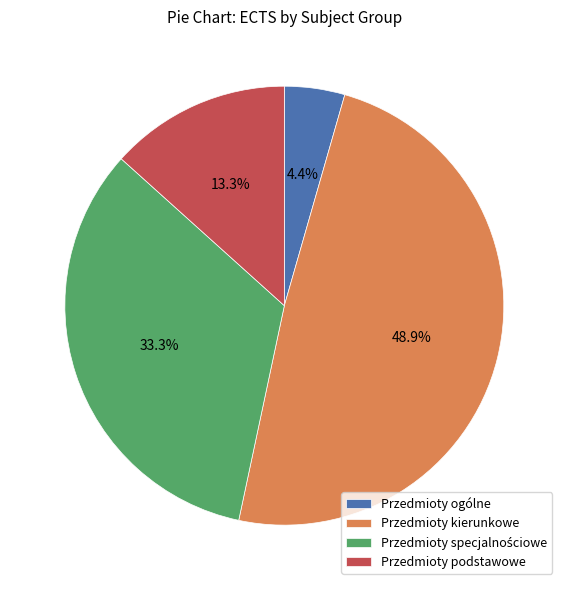

Does Przedmioty ogólne account for over 50% of the chart?

No